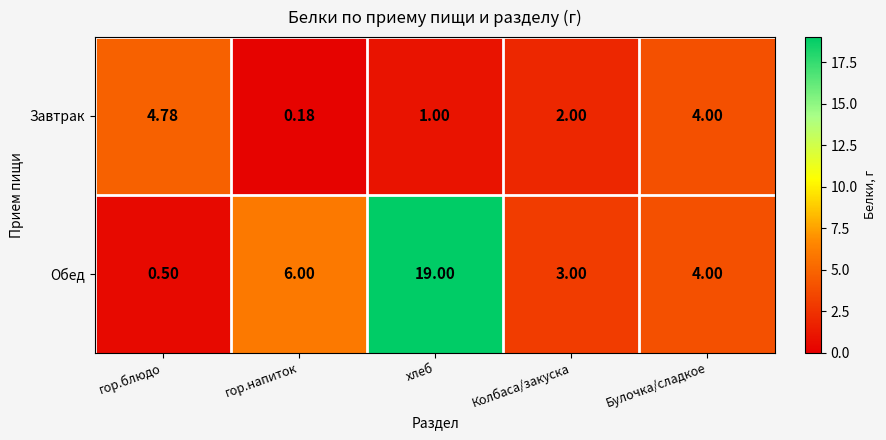

What is the maximum value shown in the chart?

19.0